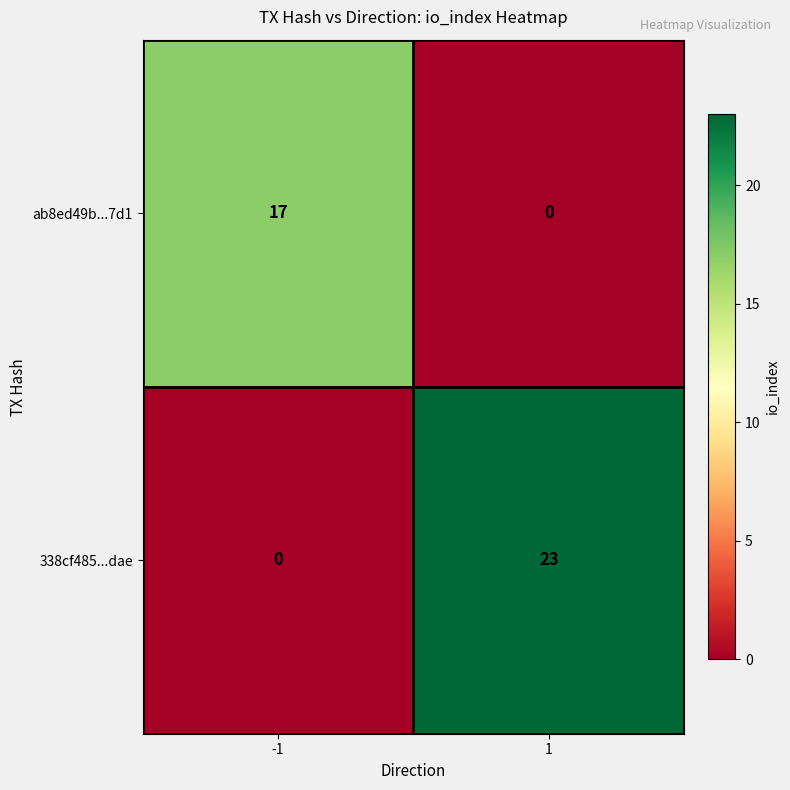

At 1, list the series in order from smallest to largest.

ab8ed49b...7d1, 338cf485...dae